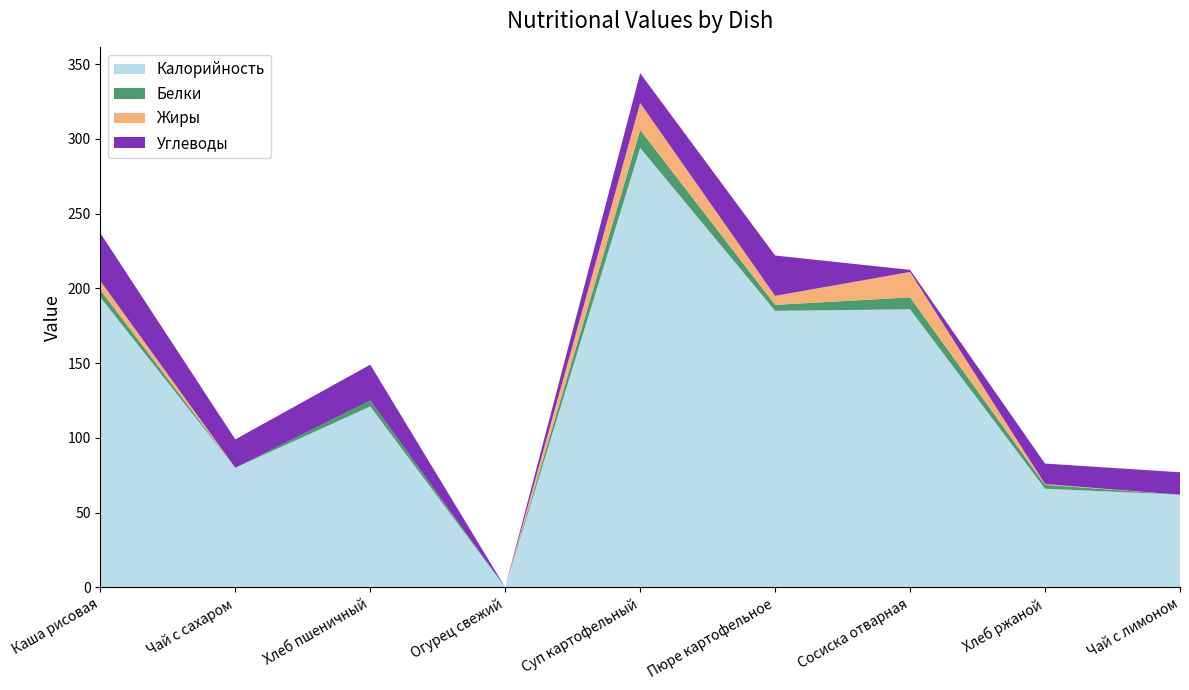

Reading left to right, extract all data points from this chart.

Калорийность: 194.0	80.0	121.0	0.0	294.0	185.0	186.0	66.0	62.0
Белки: 5.0	0.0	4.0	0.0	12.0	4.0	8.0	2.6	0.0
Жиры: 6.0	0.0	0.0	0.0	18.0	6.0	17.0	0.5	0.0
Углеводы: 32.0	19.0	24.0	0.0	20.0	27.0	1.4	13.7	15.0